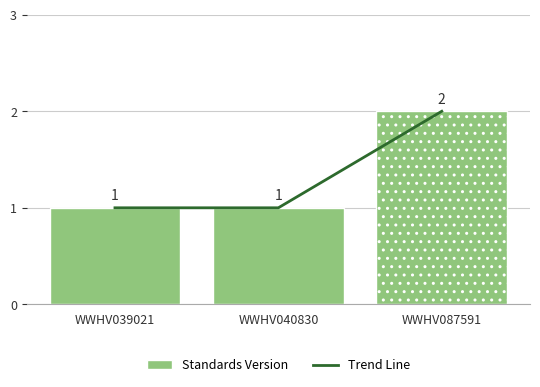

What is the ratio of the value at WWHV040830 to the value at WWHV039021?

1.0